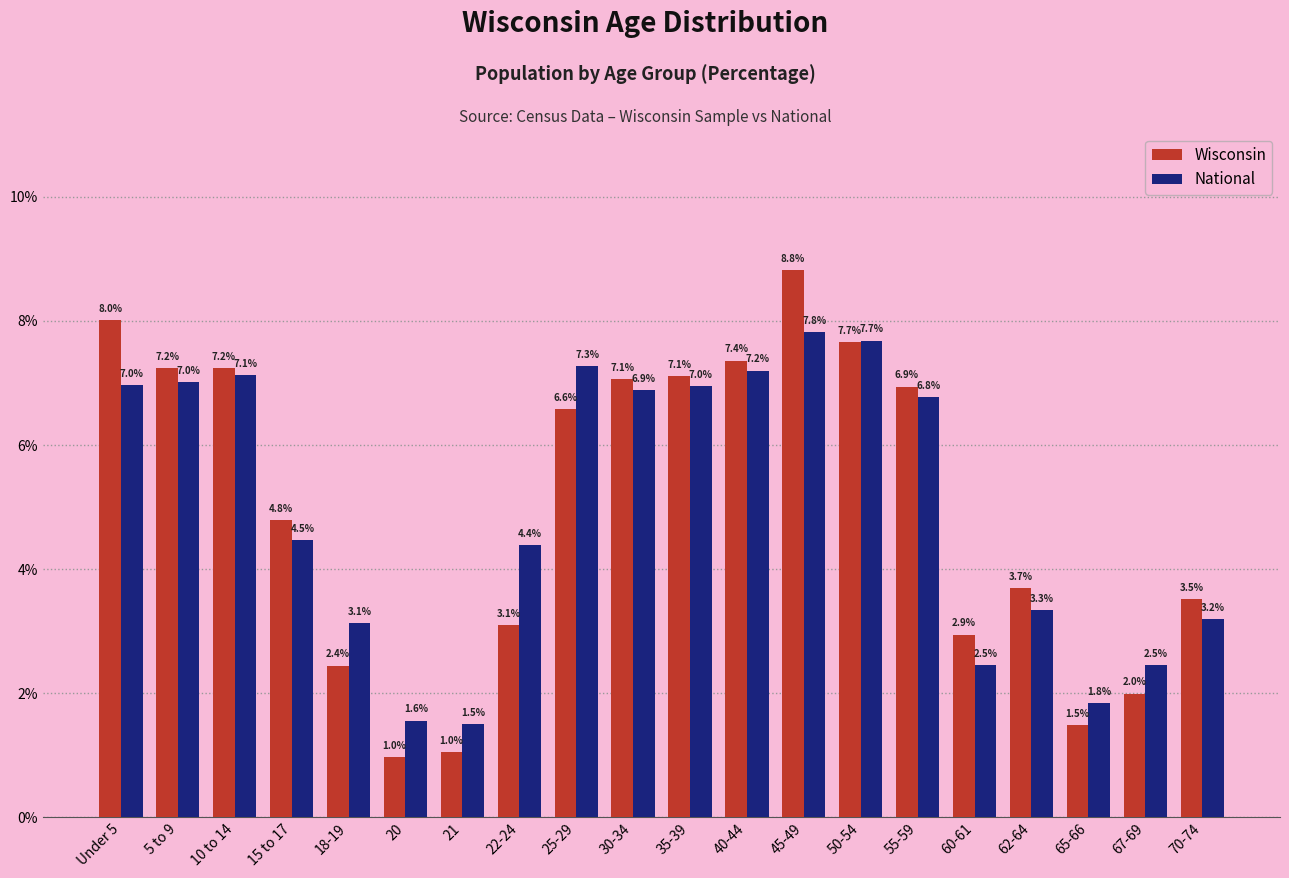

Reading right to left, extract all data points from this chart.

Wisconsin: 3.5	2.0	1.5	3.7	2.9	6.9	7.7	8.8	7.4	7.1	7.1	6.6	3.1	1.0	1.0	2.4	4.8	7.2	7.2	8.0
National: 3.2	2.5	1.8	3.3	2.5	6.8	7.7	7.8	7.2	7.0	6.9	7.3	4.4	1.5	1.6	3.1	4.5	7.1	7.0	7.0